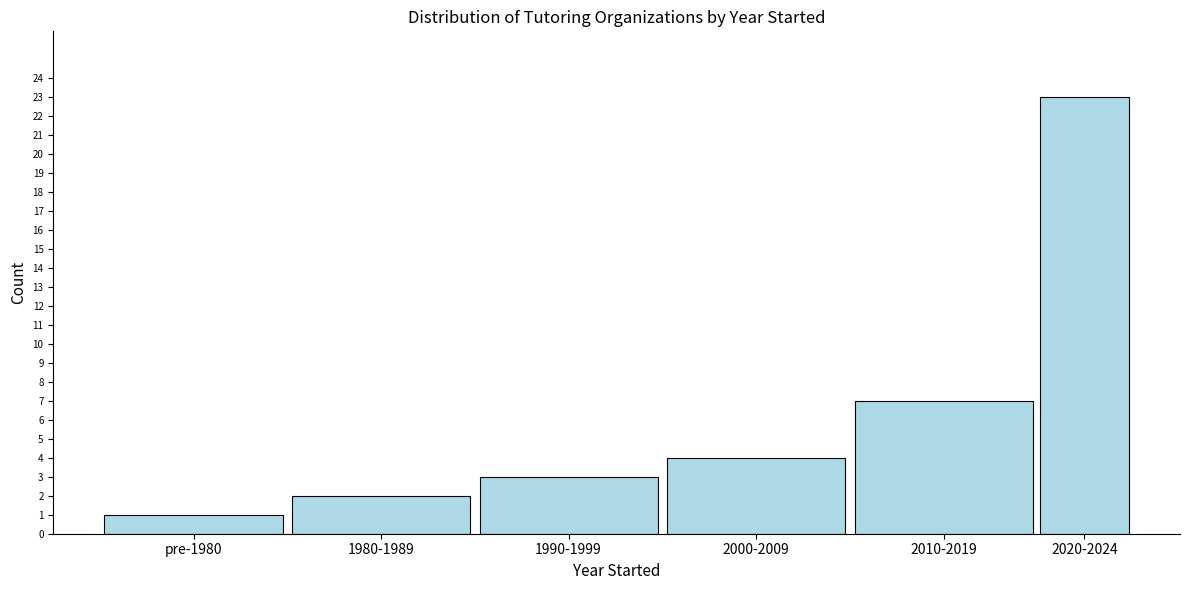

Reading left to right, transcribe all the data shown in this chart.

pre-1980=1	1980-1989=2	1990-1999=3	2000-2009=4	2010-2019=7	2020-2024=23